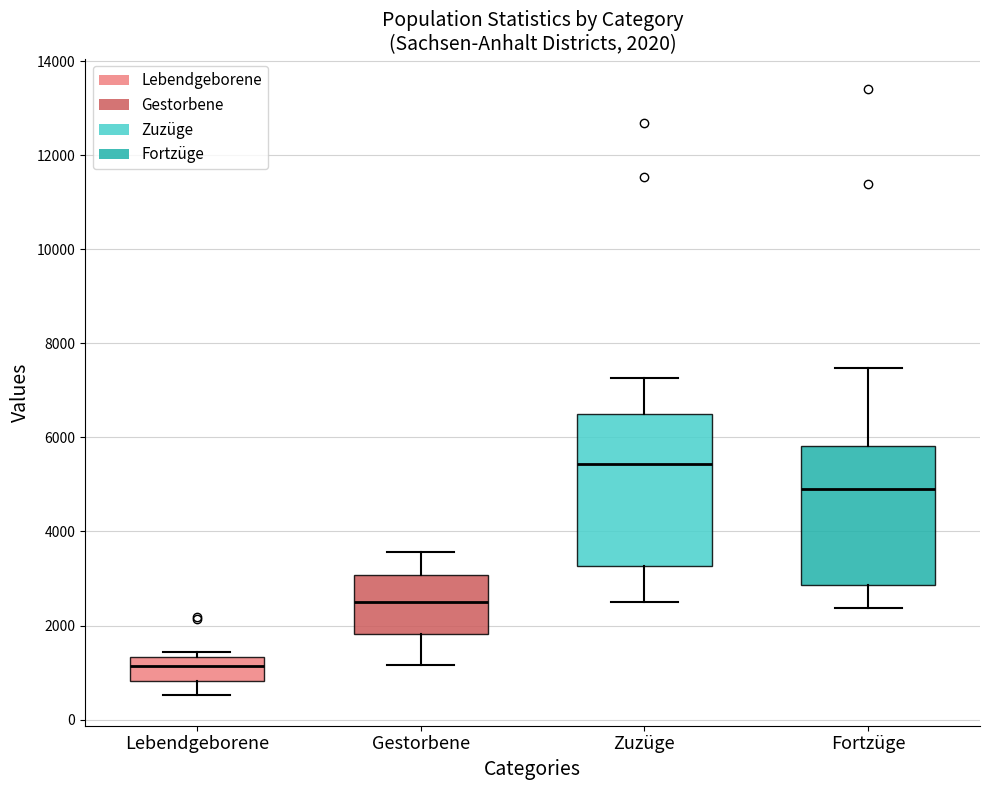

Which box has the highest median line?

Zuzüge